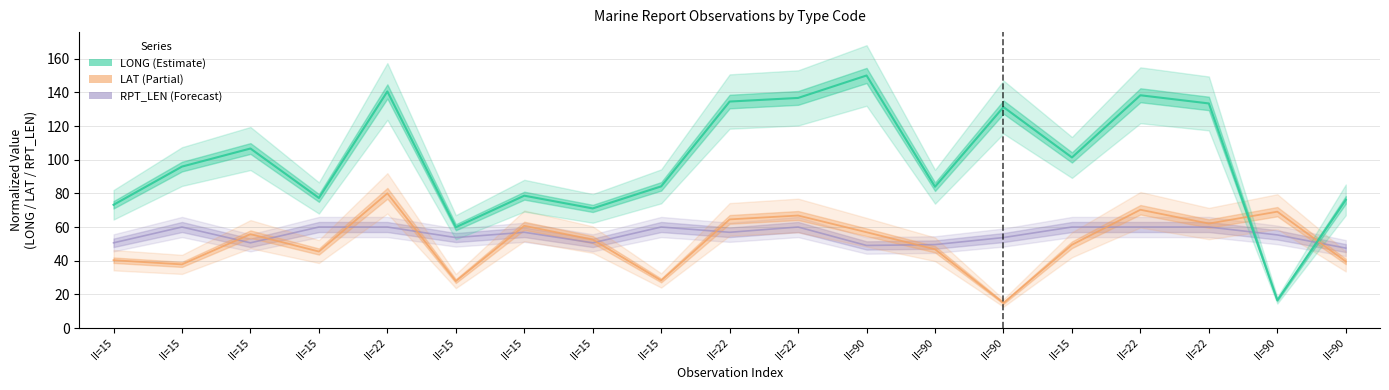

Reading left to right, what are all the values shown in this chart?

LONG: 73.2	95.9	106.6	77.3	140.5	59.9	78.6	71.0	84.1	134.5	136.7	150.0	83.9	131.2	101.3	138.3	133.4	16.5	76.1
LAT: 40.3	37.8	55.8	45.4	80.0	27.9	60.7	52.5	28.3	64.5	66.8	56.9	46.8	14.9	49.5	70.3	62.1	69.1	39.5
RPT_LEN: 50.6	60.0	50.6	60.0	60.0	53.7	56.9	50.6	60.0	56.9	60.0	49.0	49.6	53.7	60.0	60.0	60.0	55.3	47.5